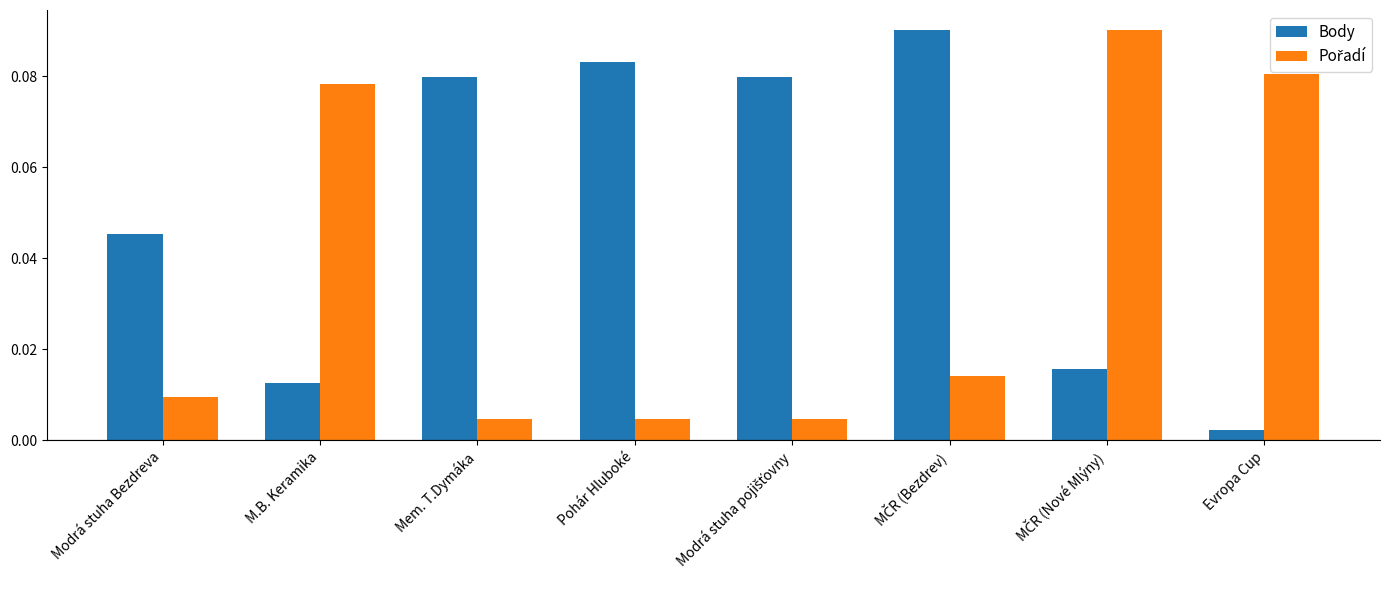

At how many categories does at least one series exceed 0?

8